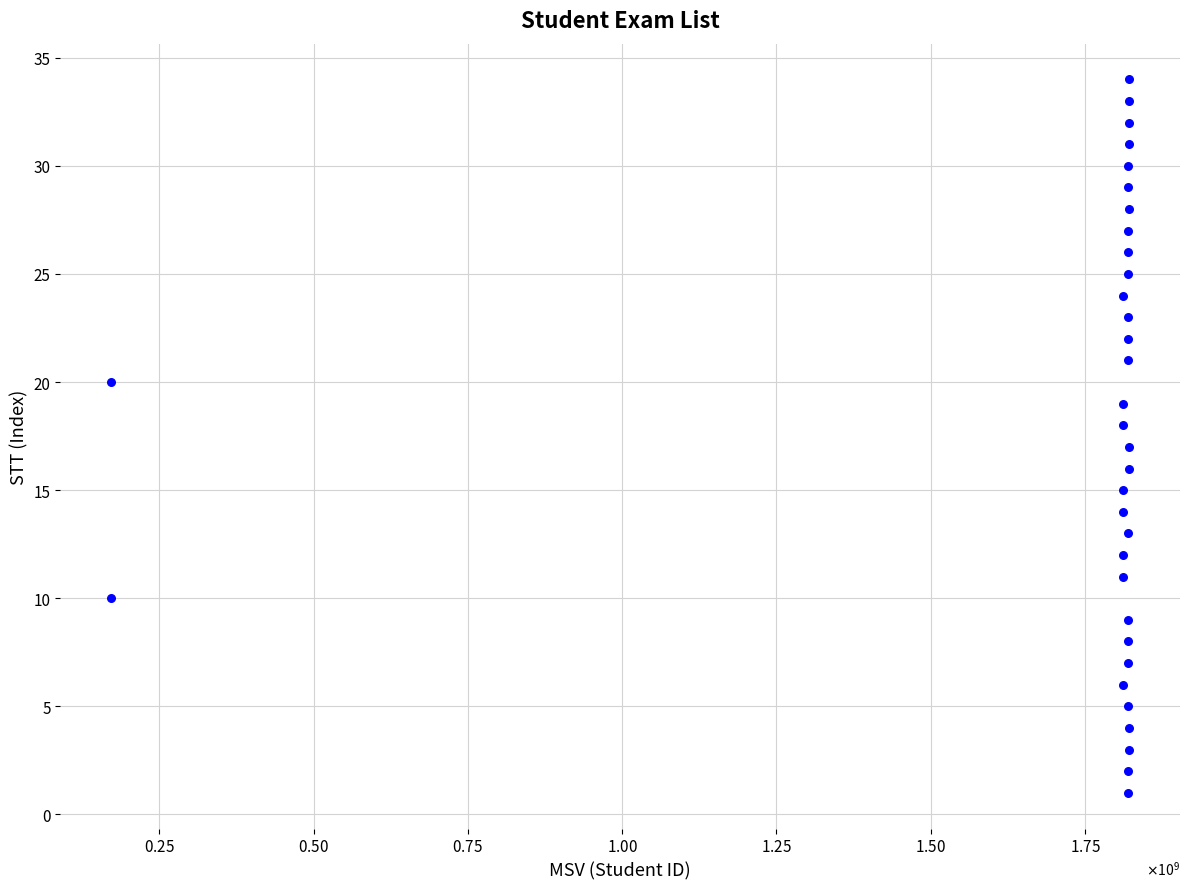

What is the range of Y values (max minus min)?

33